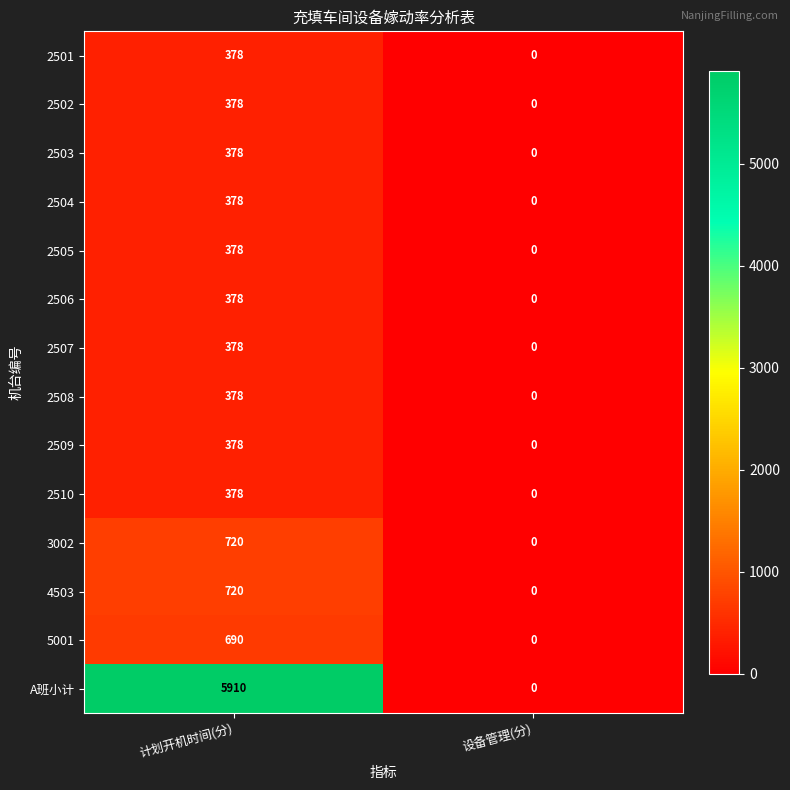

Reading left to right, list all the values displayed in this chart.

2501: 计划开机时间(分)=378	设备管理(分)=0
2502: 计划开机时间(分)=378	设备管理(分)=0
2503: 计划开机时间(分)=378	设备管理(分)=0
2504: 计划开机时间(分)=378	设备管理(分)=0
2505: 计划开机时间(分)=378	设备管理(分)=0
2506: 计划开机时间(分)=378	设备管理(分)=0
2507: 计划开机时间(分)=378	设备管理(分)=0
2508: 计划开机时间(分)=378	设备管理(分)=0
2509: 计划开机时间(分)=378	设备管理(分)=0
2510: 计划开机时间(分)=378	设备管理(分)=0
3002: 计划开机时间(分)=720	设备管理(分)=0
4503: 计划开机时间(分)=720	设备管理(分)=0
5001: 计划开机时间(分)=690	设备管理(分)=0
A班小计: 计划开机时间(分)=5910	设备管理(分)=0